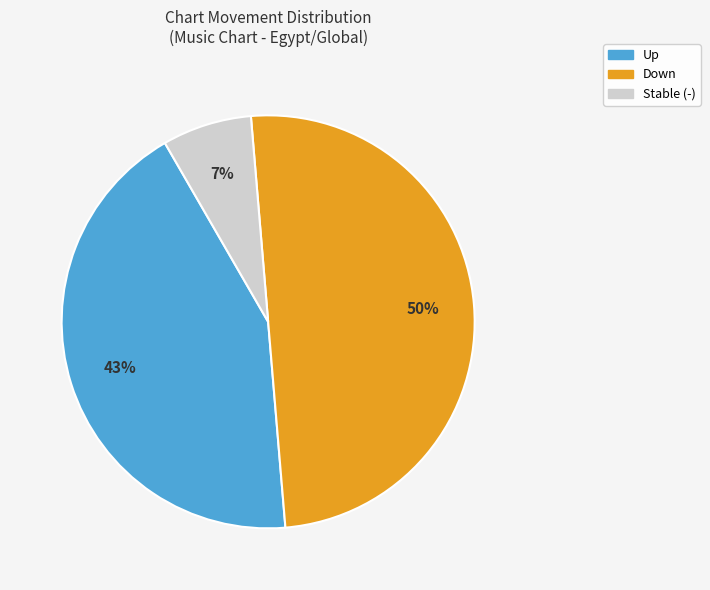

How many segments does this pie chart have?

3